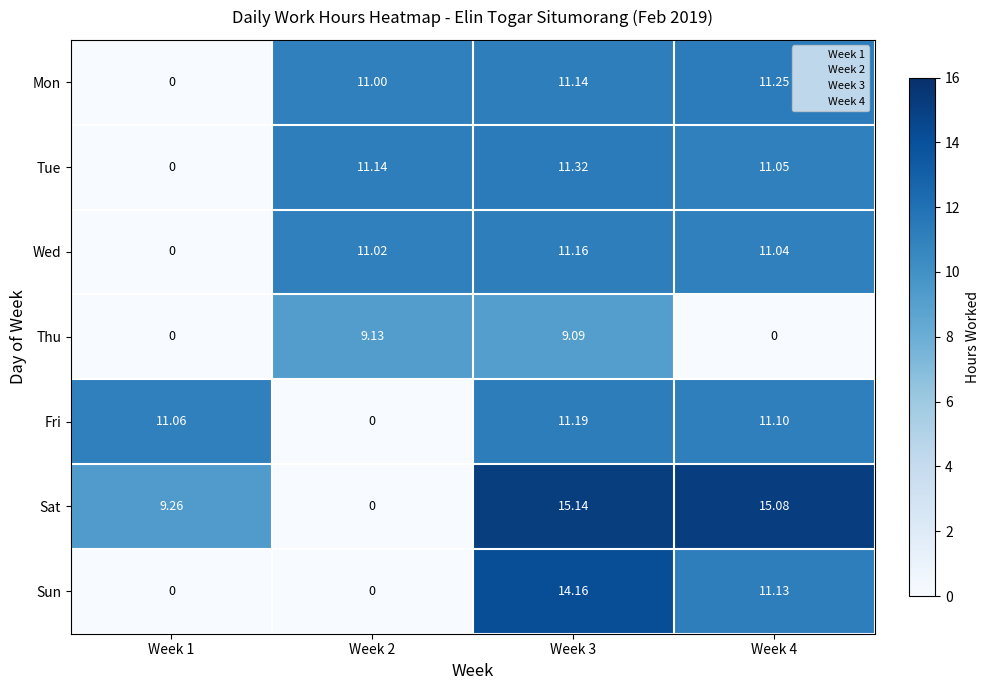

List the series in order of their peak value, lowest first.

Thu, Wed, Fri, Mon, Tue, Sun, Sat